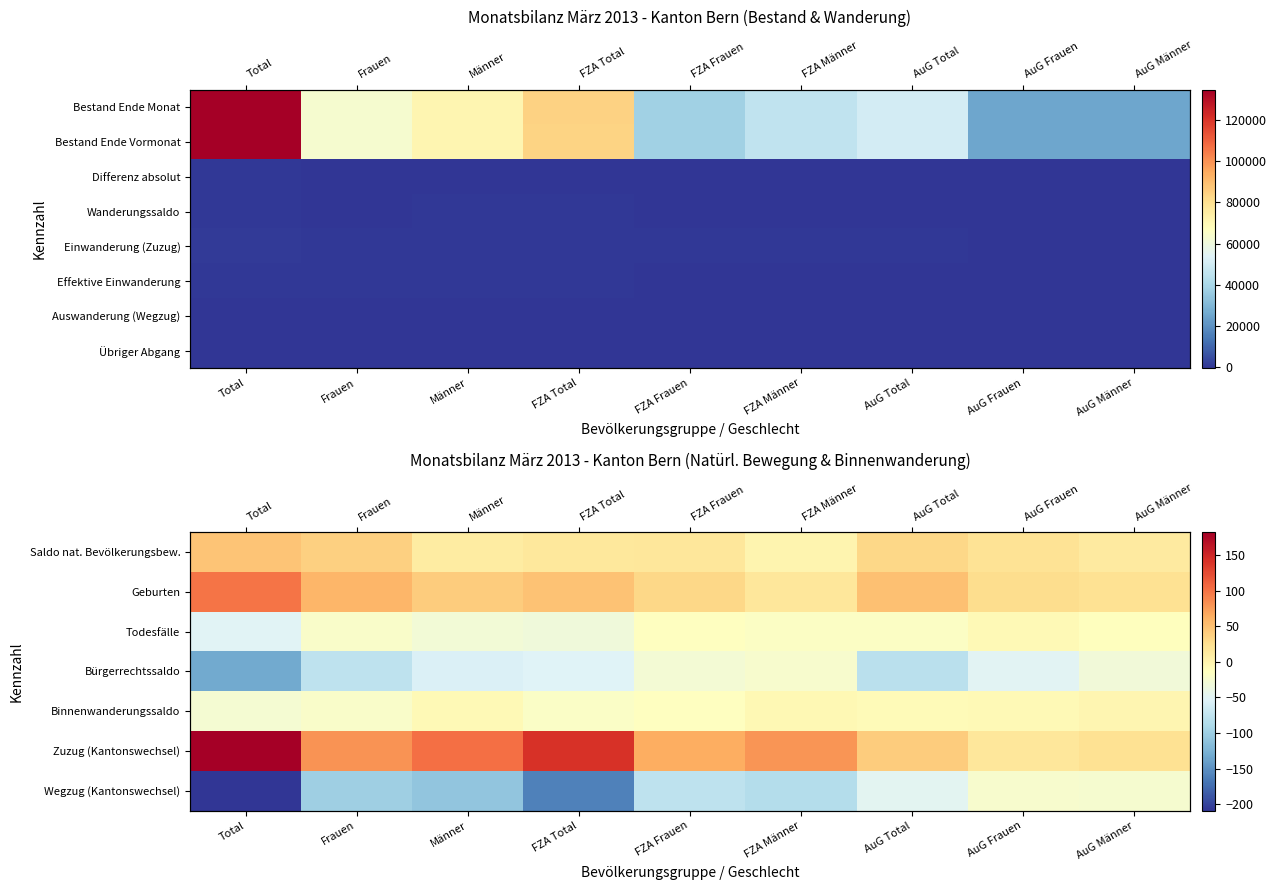

At which label does Geburten first exceed 40?

Total